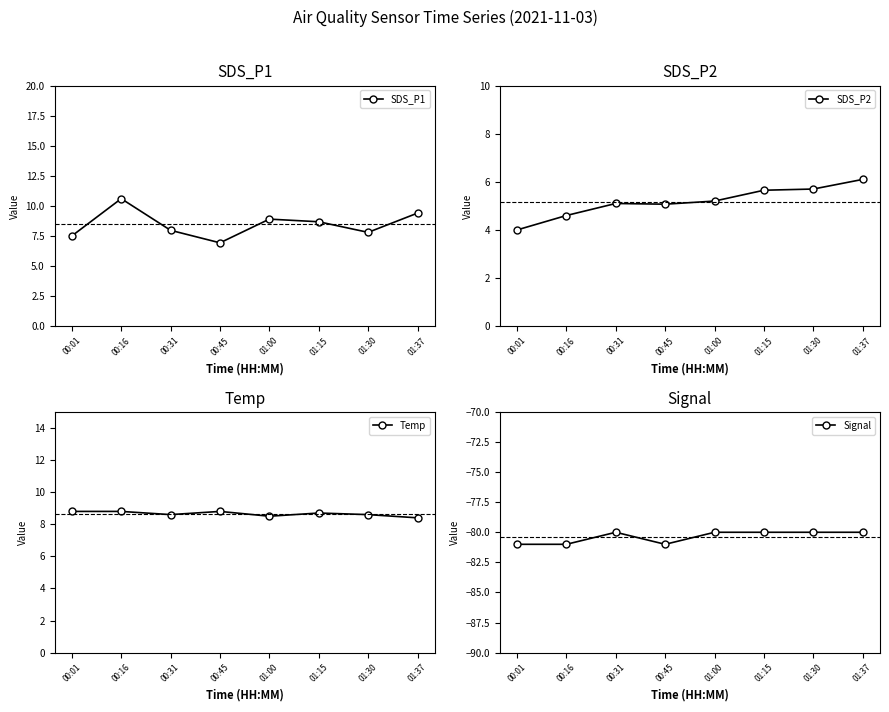

What is the maximum value shown in the chart?

10.6